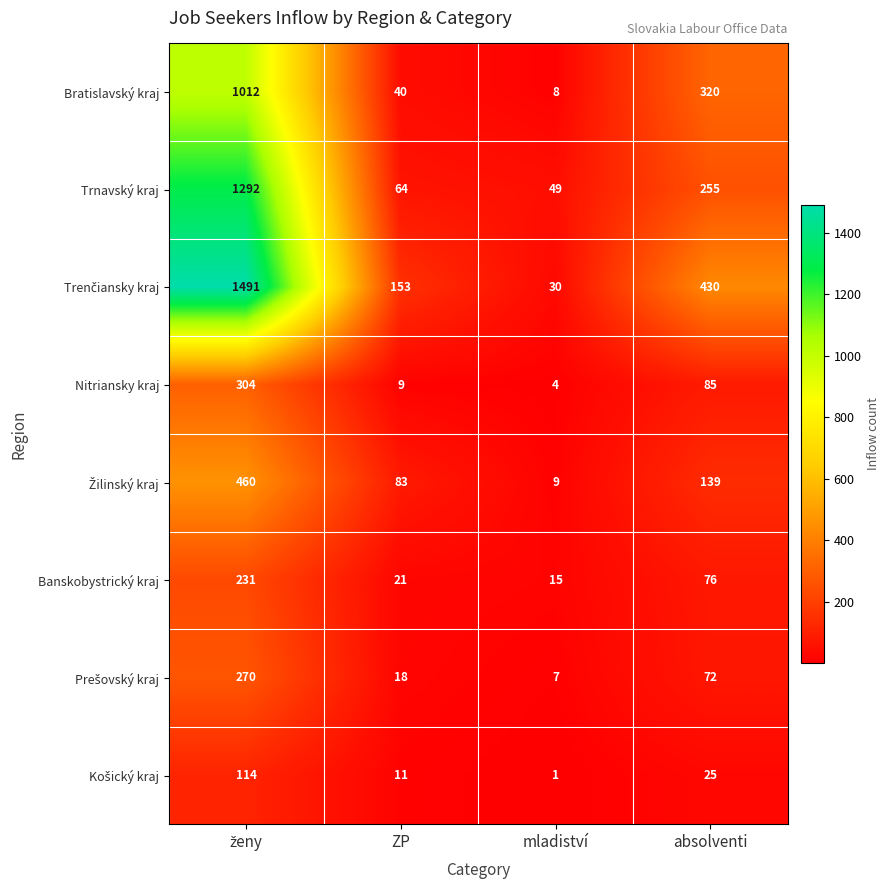

What is the sum of all Nitriansky kraj values?

402